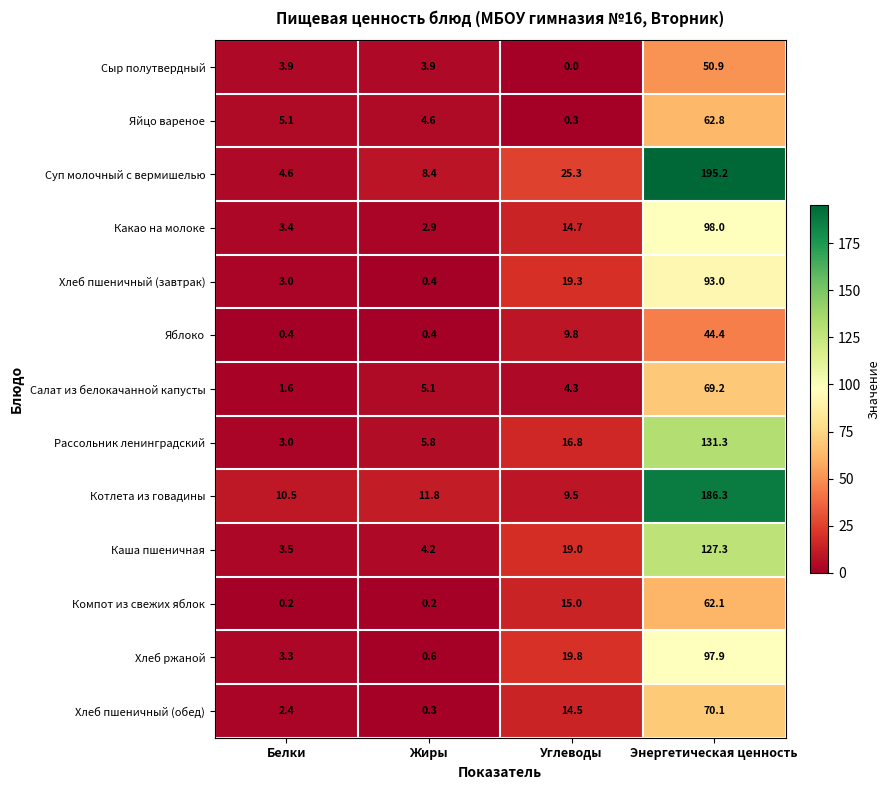

Count the number of data series in this chart.

13